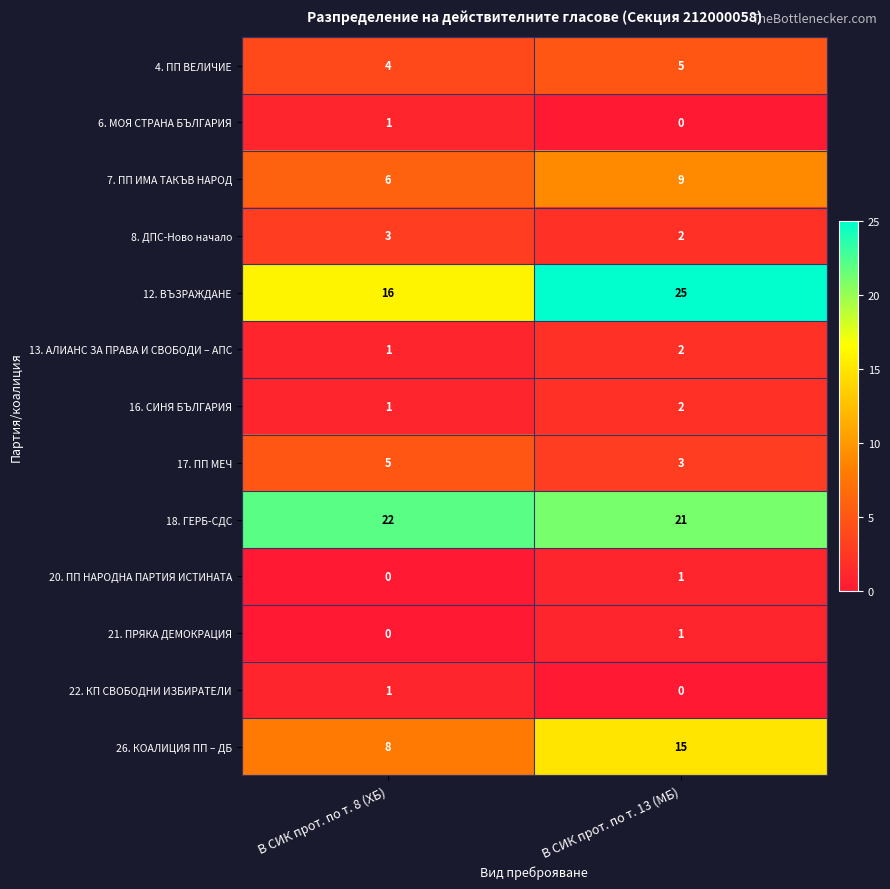

Which series changed the most between В СИК прот. по т. 8 (ХБ) and В СИК прот. по т. 13 (МБ)?

12. ВЪЗРАЖДАНЕ